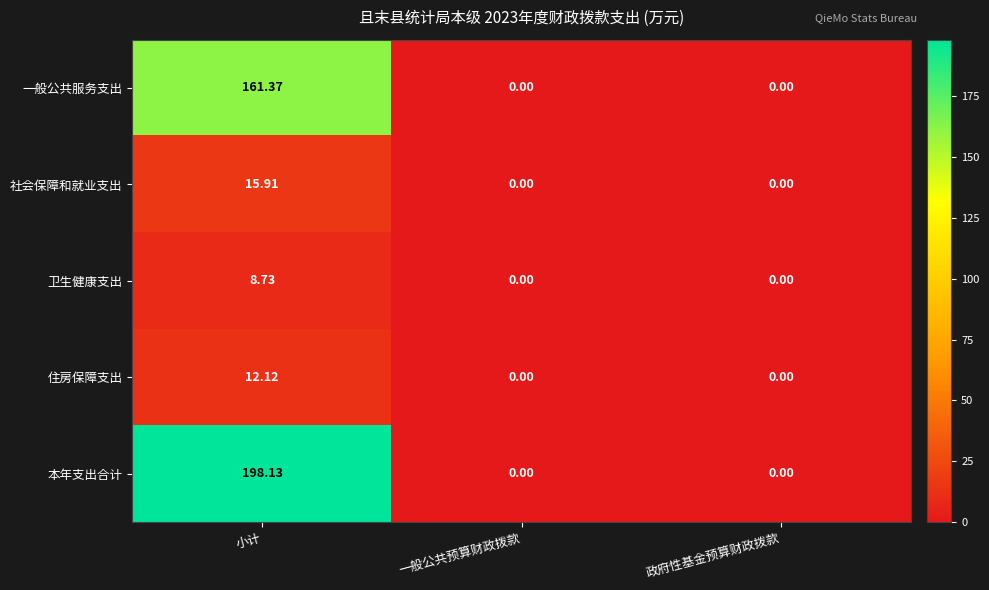

At which category is the sum across all series the highest?

小计